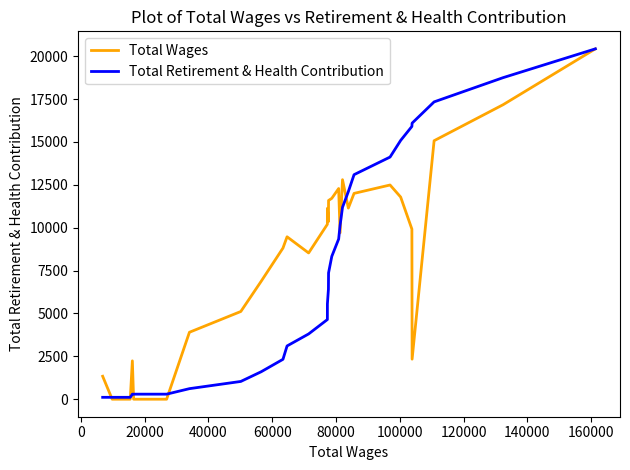

What is the highest value of the Total Wages series?

20427.0